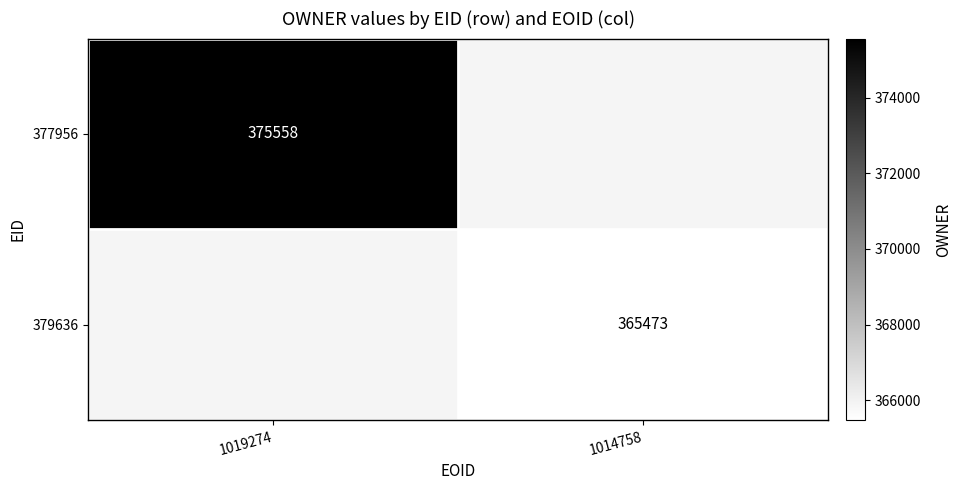

True or false: 377956 has a value of 375558 at 1019274.

True